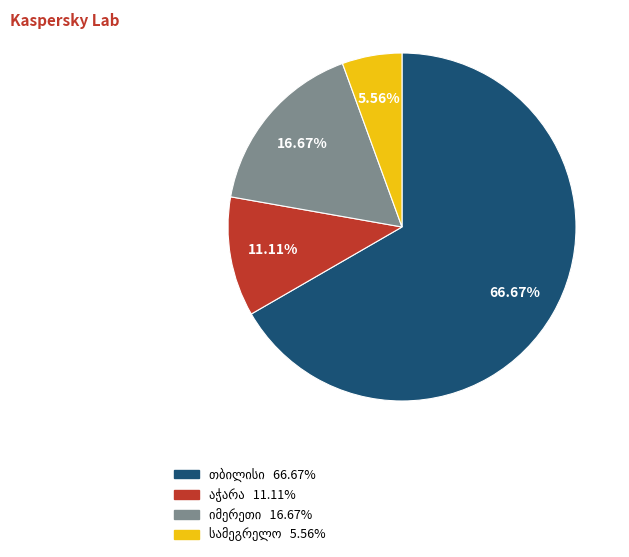

Is there a majority slice in this chart?

Yes